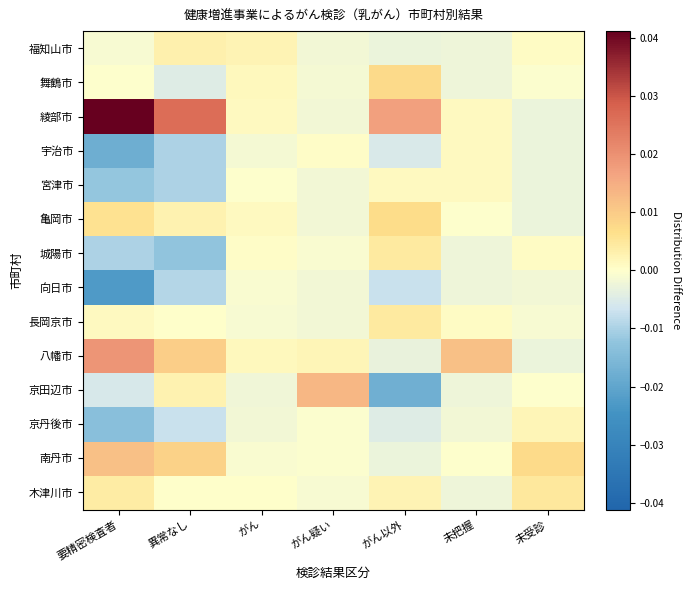

Which series changed the most between 異常なし and がん?

綾部市